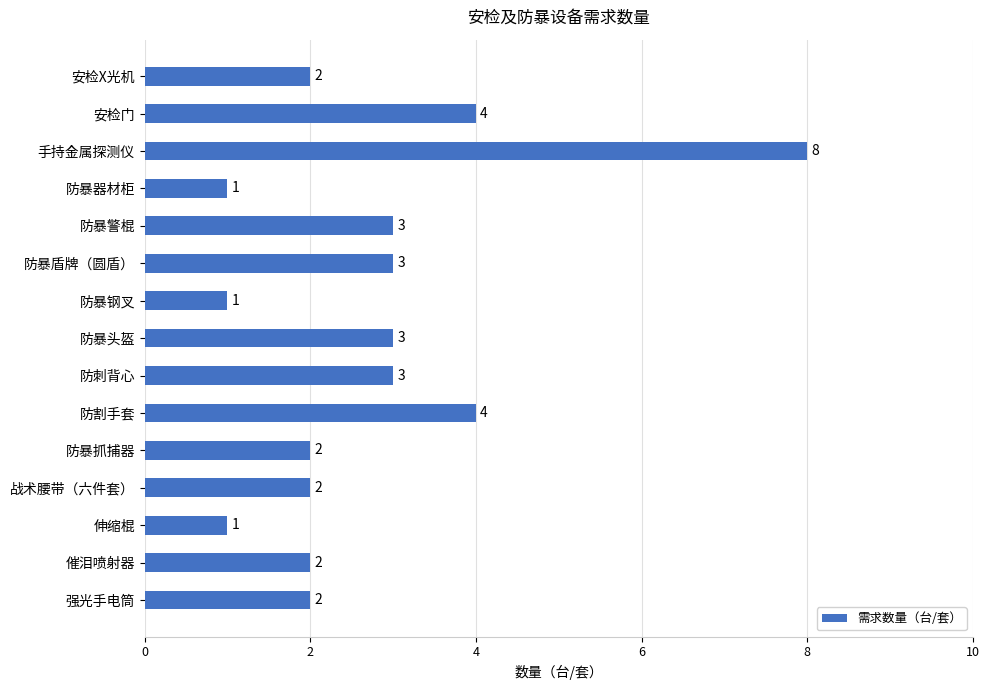

Reading top to bottom, extract all data points from this chart.

2	4	8	1	3	3	1	3	3	4	2	2	1	2	2